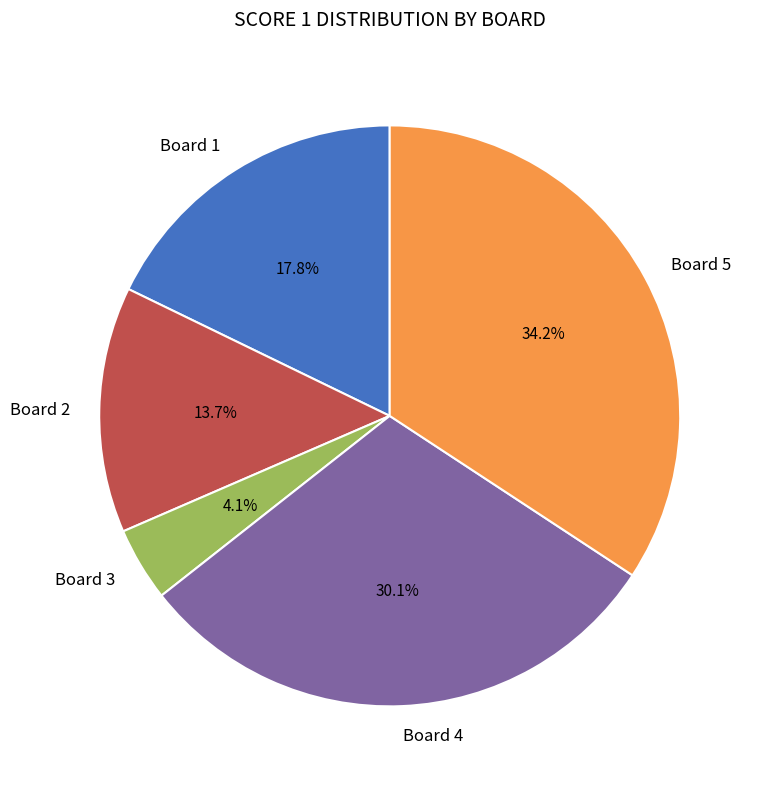

Which slice is the smallest?

Board 3